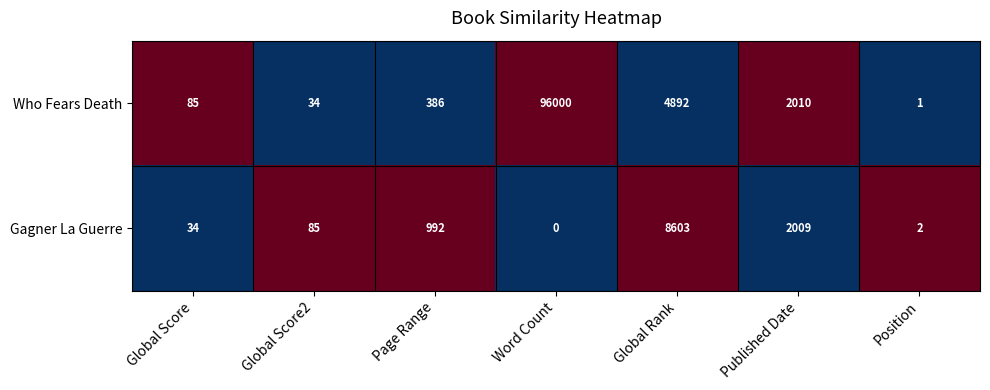

Reading right to left, transcribe all the data shown in this chart.

Who Fears Death: Position=1	Published Date=2010	Global Rank=4892	Word Count=96000	Page Range=386	Global Score2=34	Global Score=85
Gagner La Guerre: Position=2	Published Date=2009	Global Rank=8603	Word Count=0	Page Range=992	Global Score2=85	Global Score=34